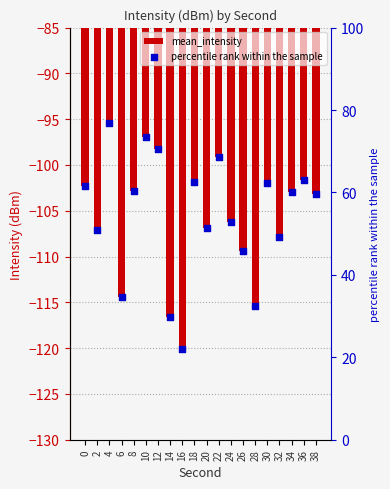

Which series has the largest Y range (max minus min)?

percentile rank within the sample